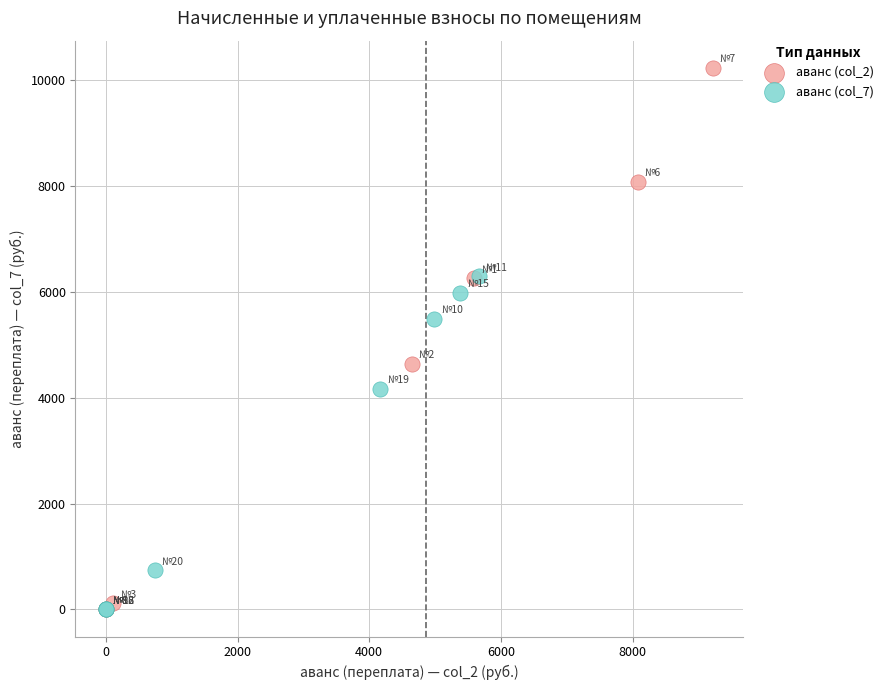

Which series has the largest Y range (max minus min)?

аванс (col_2)